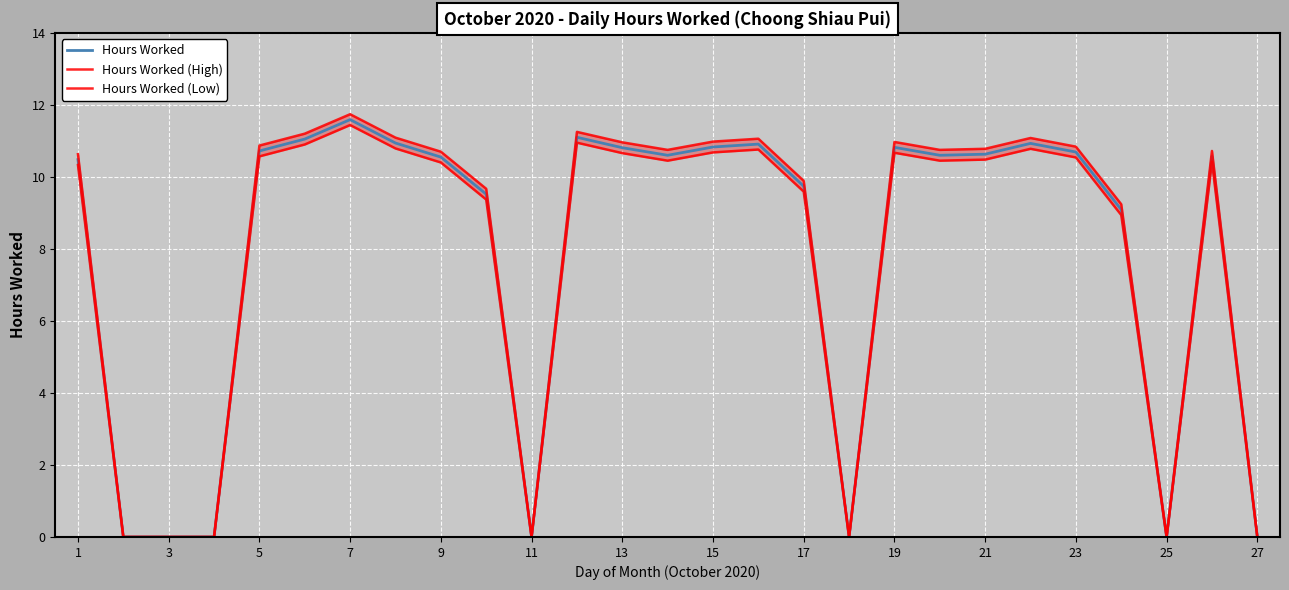

What is the highest value of the Hours Worked series?

11.6